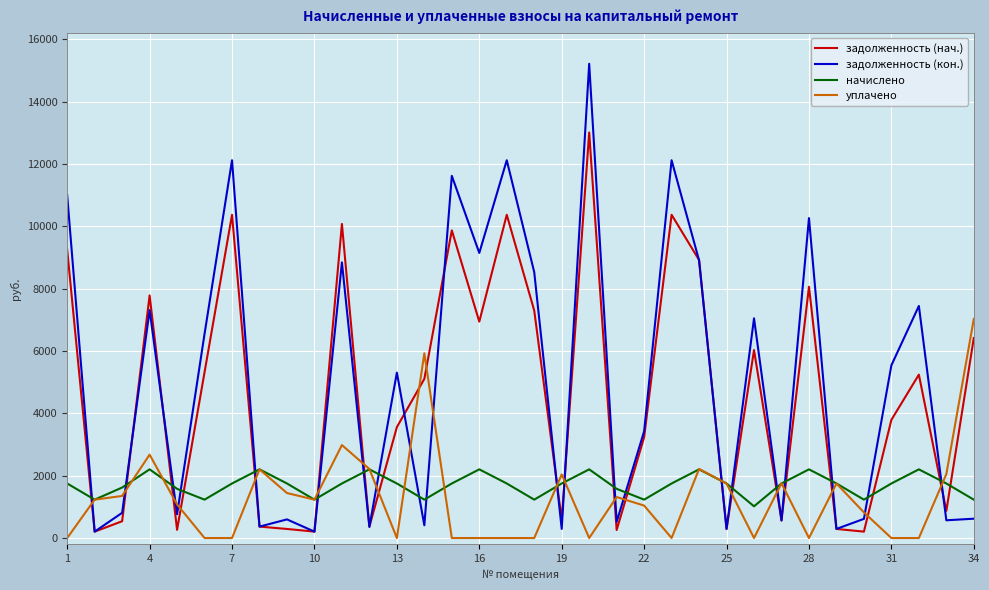

What is the greatest value displayed?

15211.2